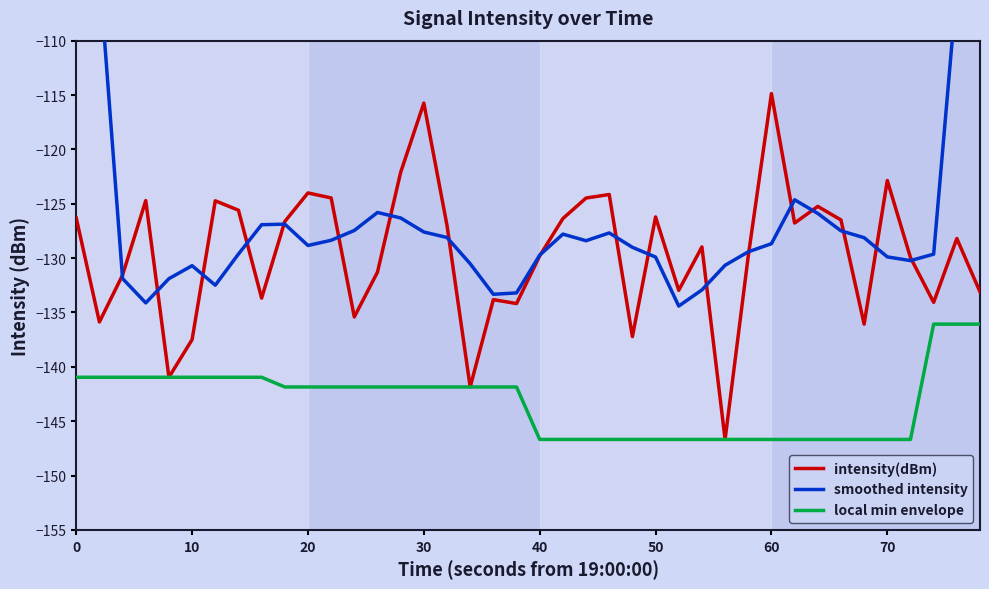

In smoothed intensity, how many points are lower than both neighbors (excluding endpoints)?

7